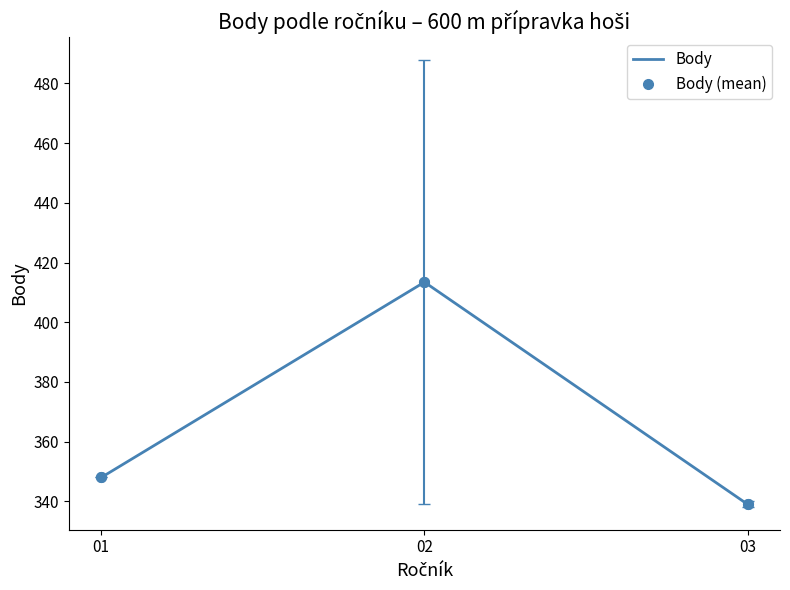

At which label does Body (mean) first exceed 348?

02